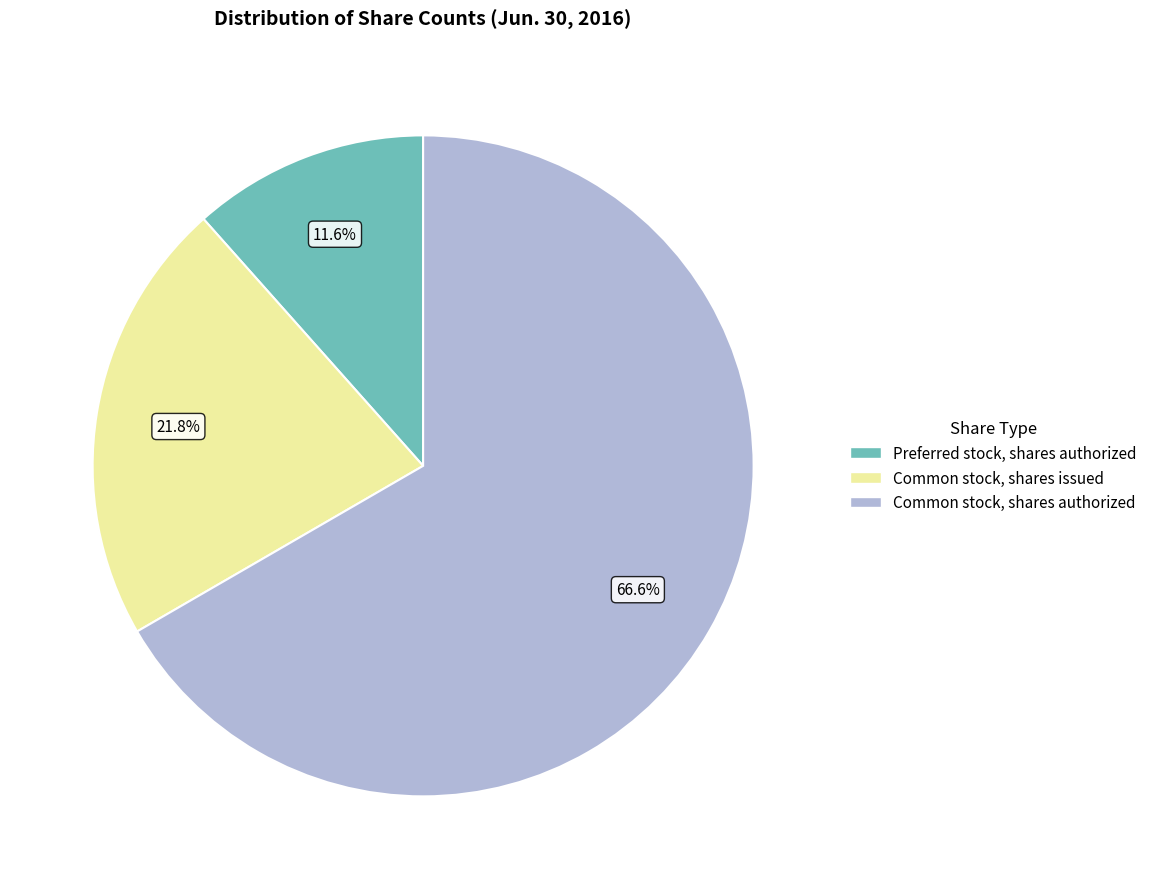

Is it true that Common stock, shares authorized is 55% of the pie?

False